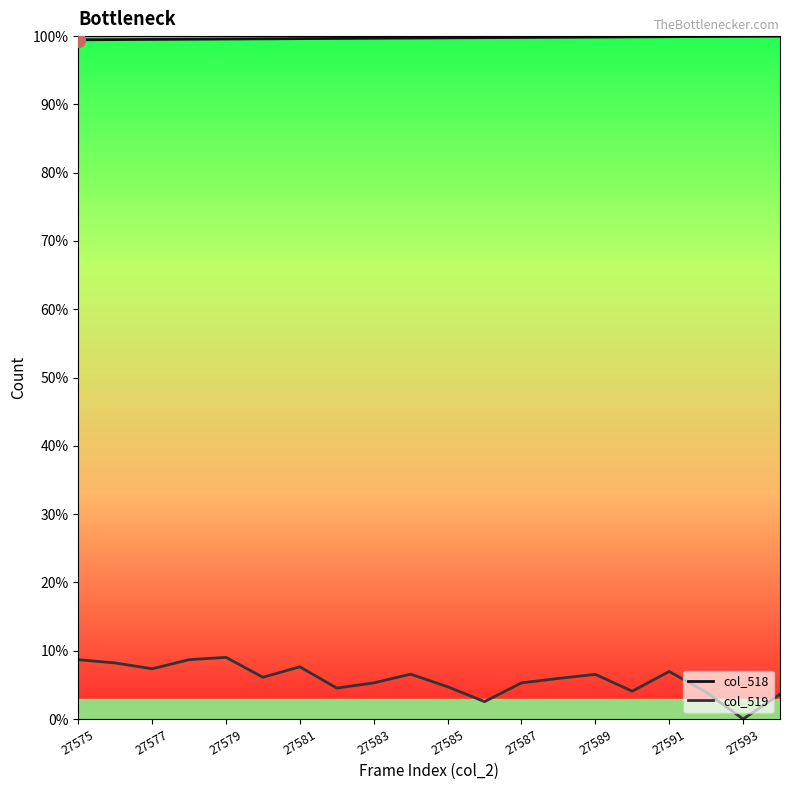

What is the sum of all col_519 values?

1.2